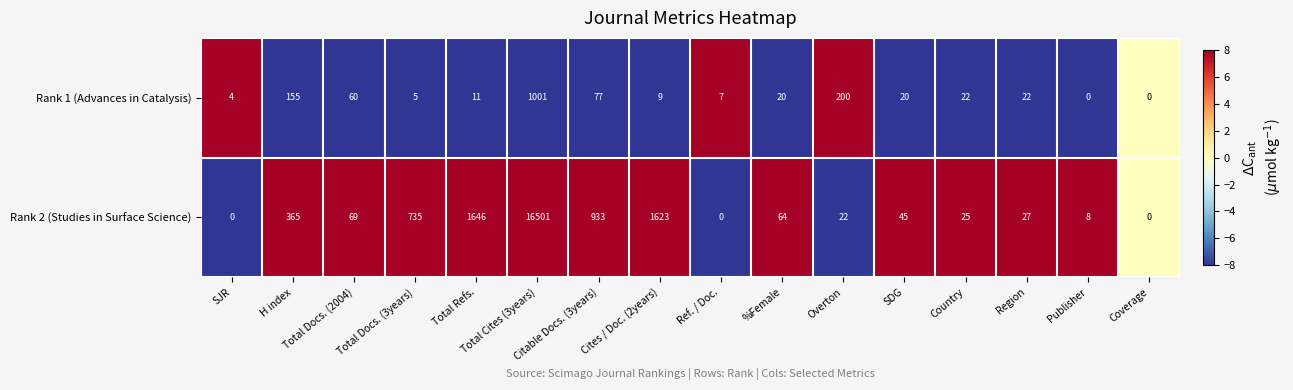

List the series in order of their peak value, highest first.

Rank 2 (Studies in Surface Science), Rank 1 (Advances in Catalysis)